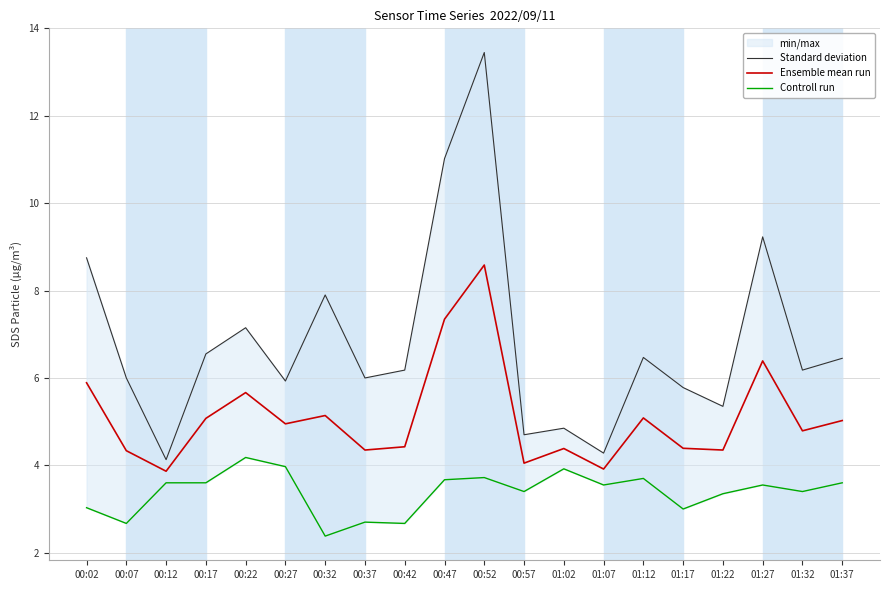

Where is the first local minimum for Standard deviation?

00:12